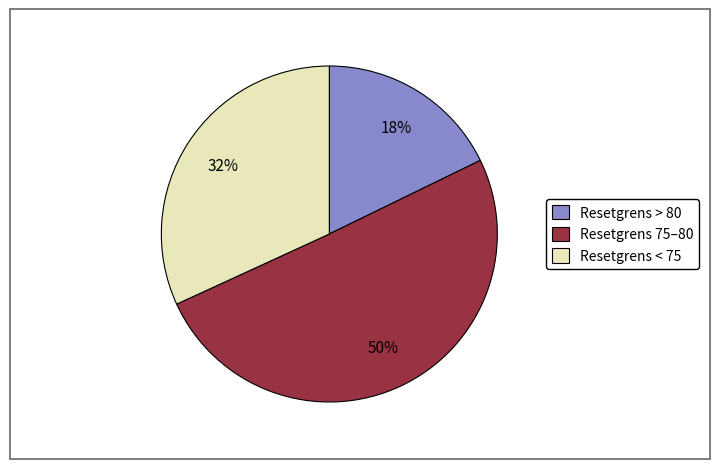

Rank the categories by value from lowest to highest.

Resetgrens > 80, Resetgrens < 75, Resetgrens 75–80